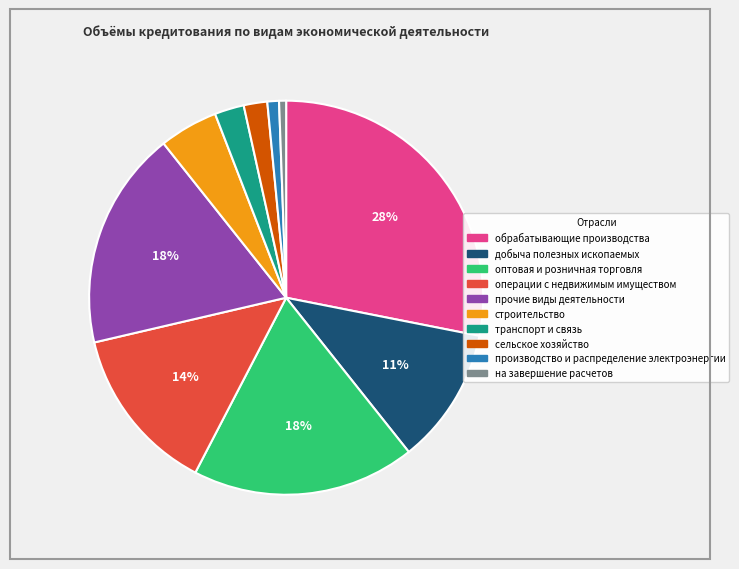

How many segments does this pie chart have?

10